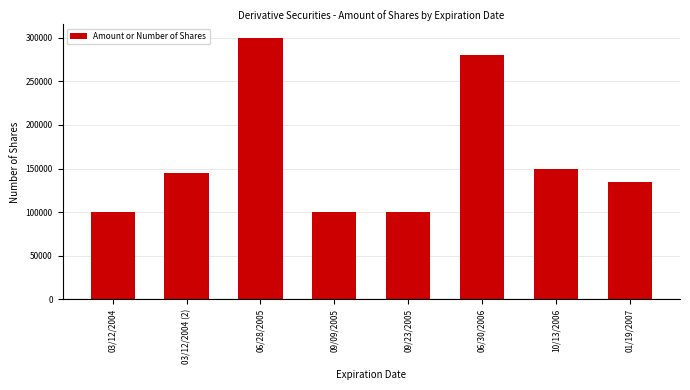

How many distinct data groups are displayed?

1